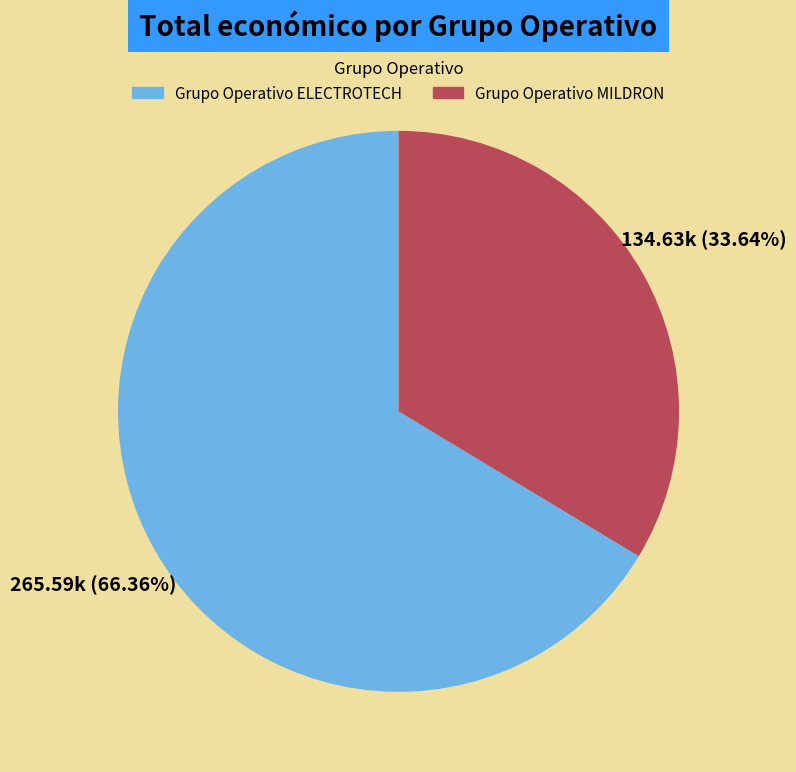

How many segments does this pie chart have?

2